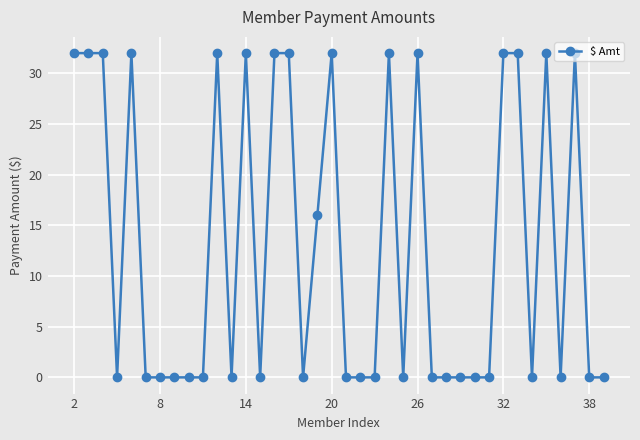

What is the value of the 2nd point from the left?

32